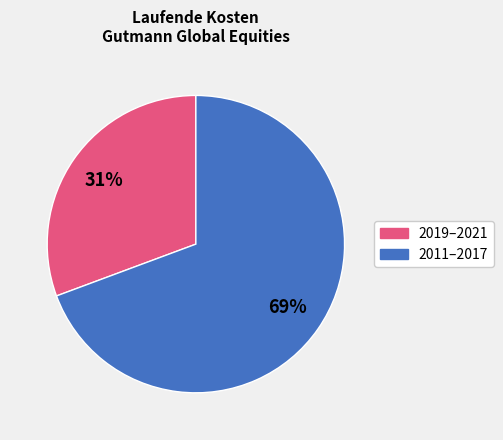

To the nearest percent, what is the average slice percentage?

50%